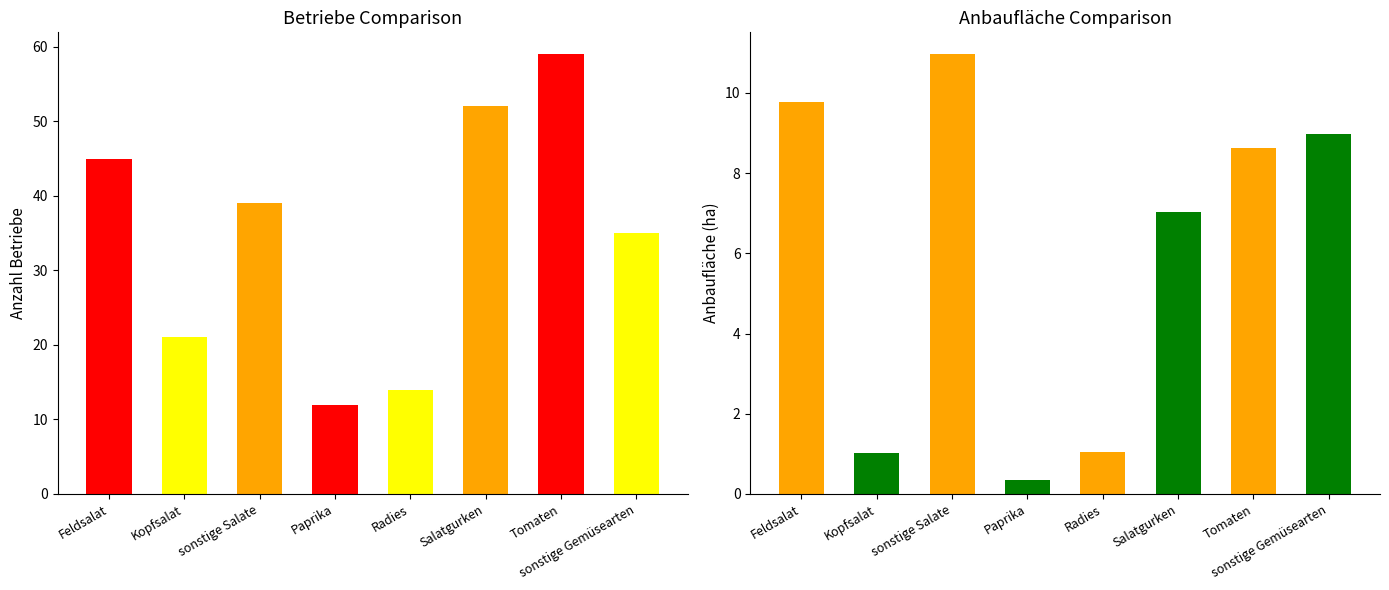

What is the difference between the second highest and minimum values in the Betriebe series?

40.0